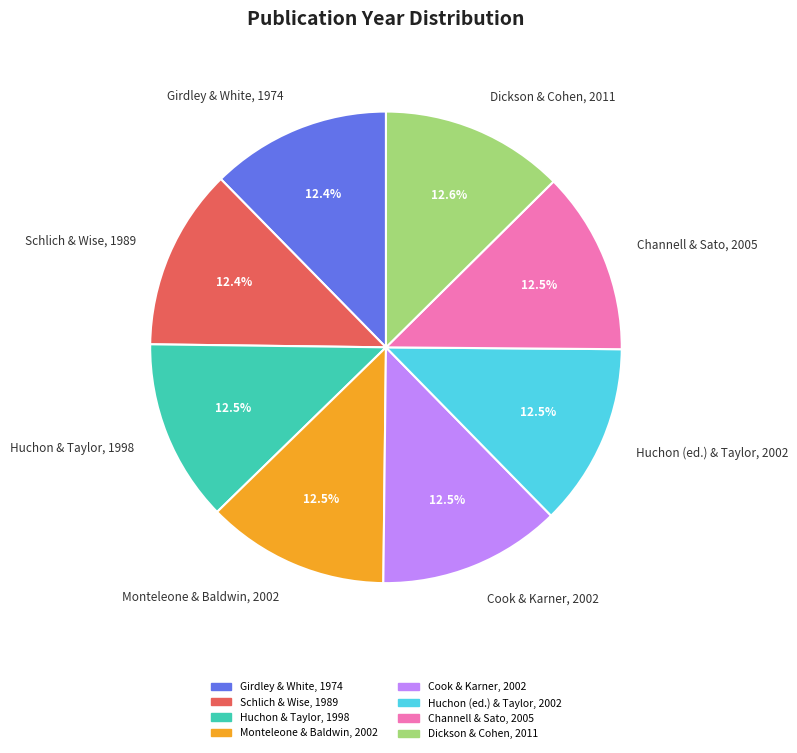

Does Dickson & Cohen, 2011 represent more than half of the total?

No